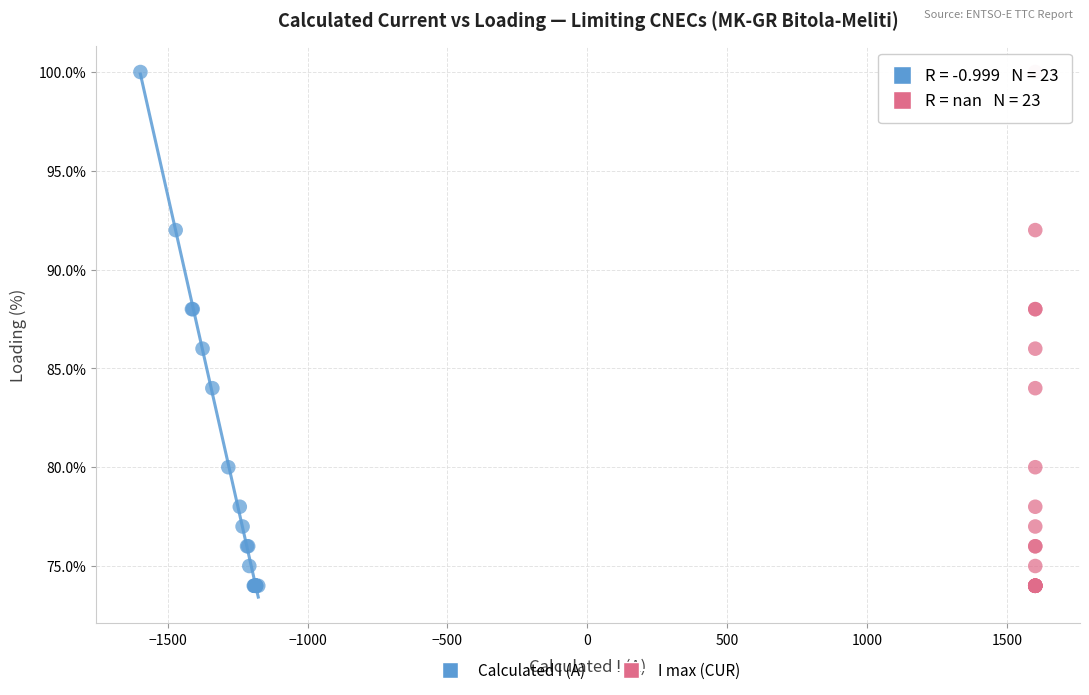

What are all the series names shown in the legend?

Calculated I (A), I max (CUR)